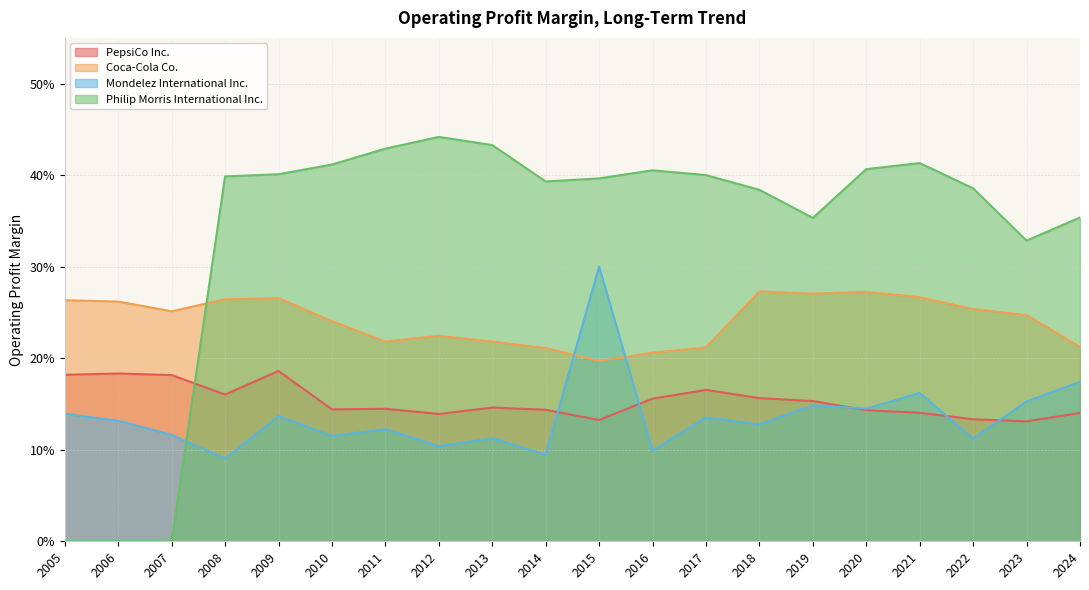

Read the Philip Morris International Inc. value at 2019.

0.4